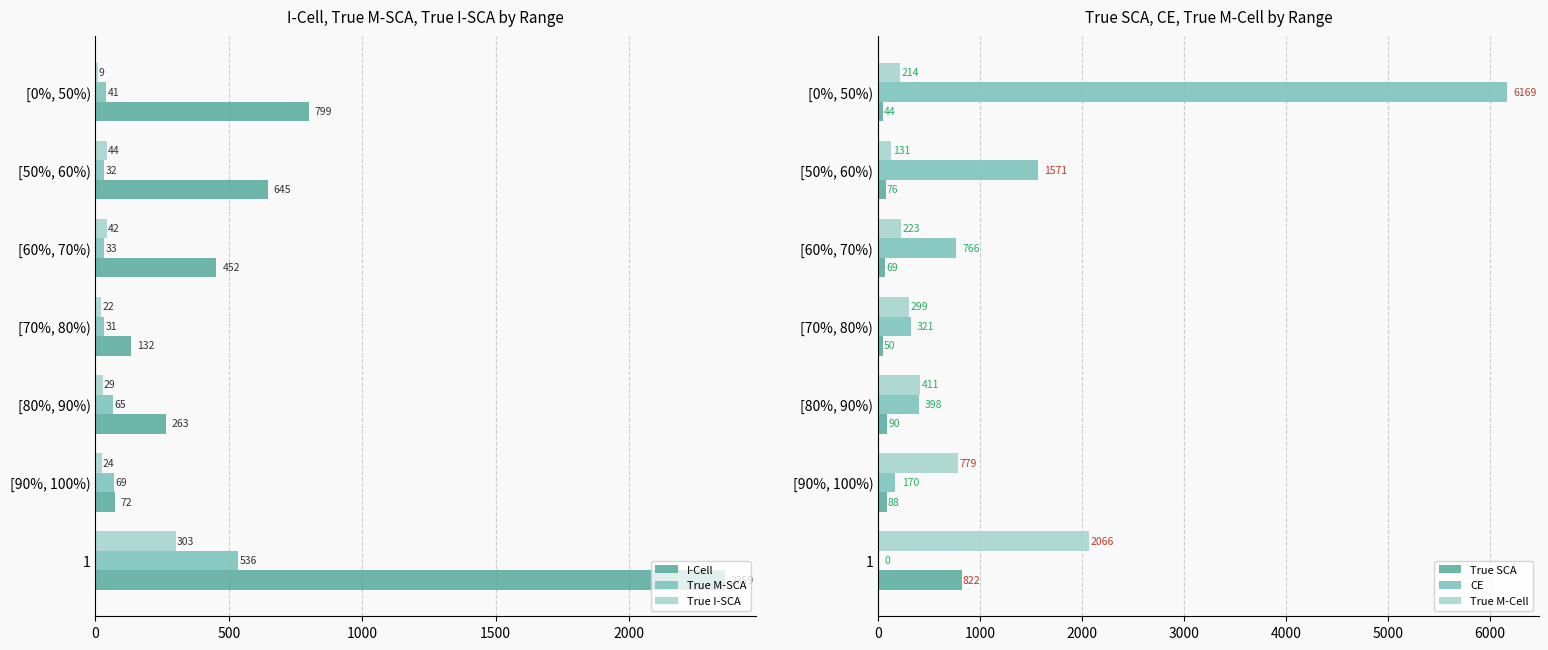

Is the value of I-Cell at 1 greater than the value of True I-SCA at [70%, 80%)?

Yes